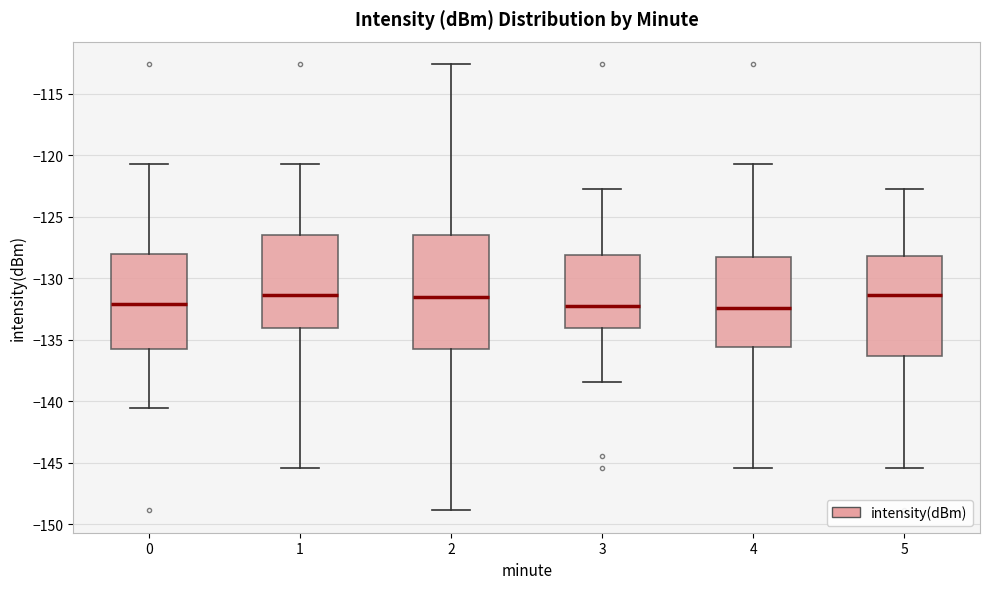

Reading left to right, read every box against the y-axis: the position of its median line, the range the box covers, and the ends of its whiskers. The values are not printed on the chart, so give them approximately, as read against the axis.

0: median -132.0, box -136.0 to -128.0, whiskers -140.5 to -121.0
1: median -131.5, box -134.0 to -126.5, whiskers -145.5 to -121.0
2: median -131.5, box -136.0 to -126.5, whiskers -149.0 to -112.5
3: median -132.5, box -134.0 to -128.0, whiskers -138.5 to -122.5
4: median -132.5, box -135.5 to -128.5, whiskers -145.5 to -121.0
5: median -131.5, box -136.5 to -128.0, whiskers -145.5 to -122.5